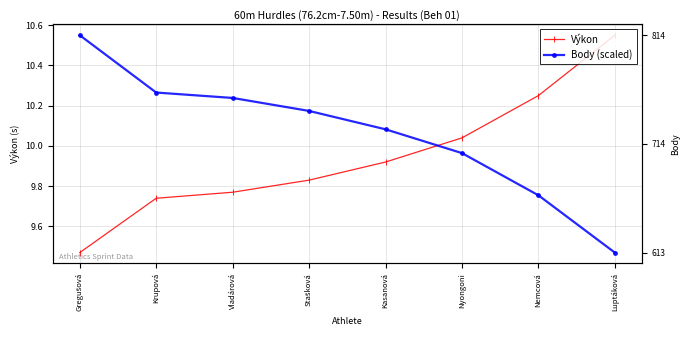

At which label is Výkon closest to 10?

Nyongoni